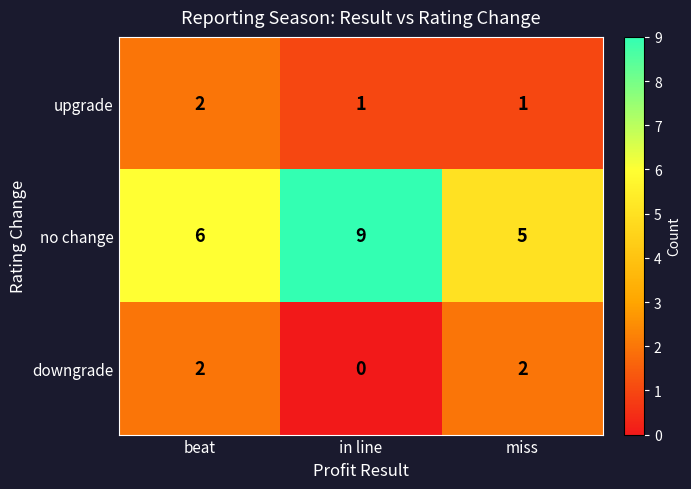

What is the total value across all series at in line?

10